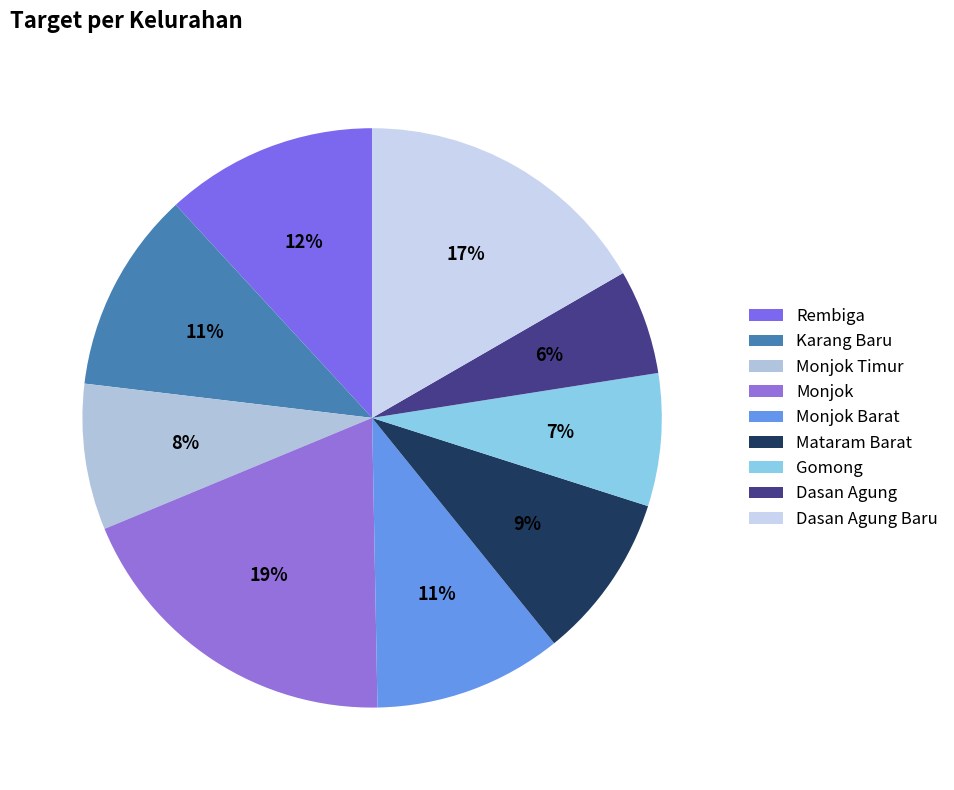

Combined, what portion of the pie is Rembiga and Dasan Agung Baru?

28.5%